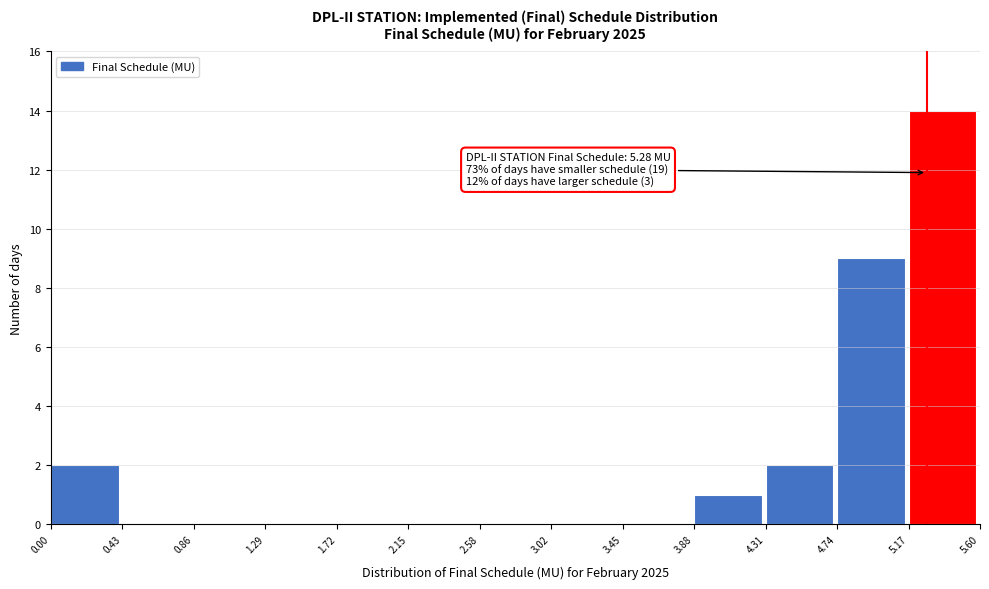

Which range on the x-axis has the tallest bar?

5.17 to 5.60